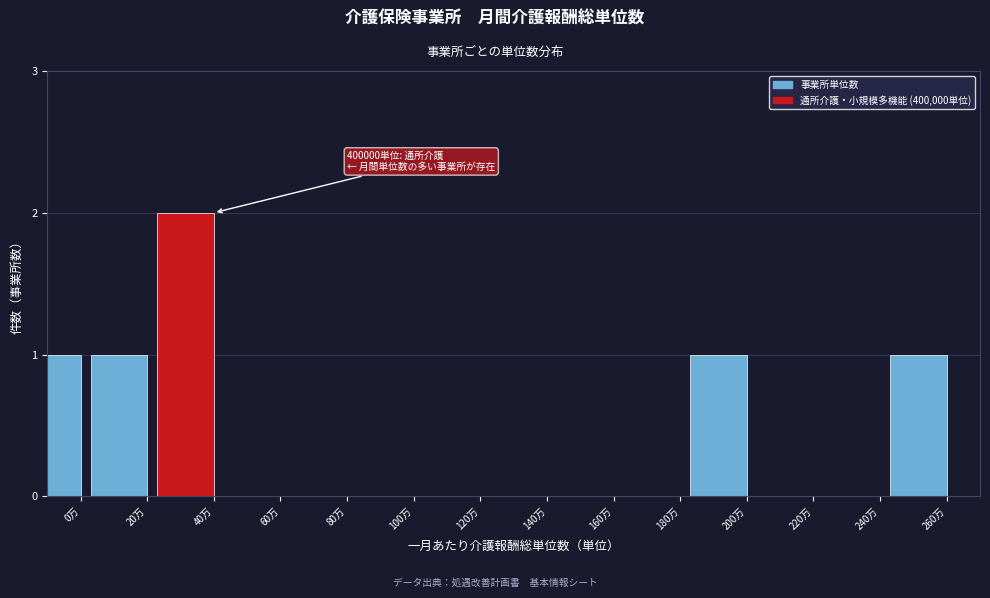

Reading left to right, what are all the values shown in this chart?

0万=1	20万=1	40万=2	60万=0	80万=0	100万=0	120万=0	140万=0	160万=0	180万=0	200万=1	220万=0	240万=0	260万=1